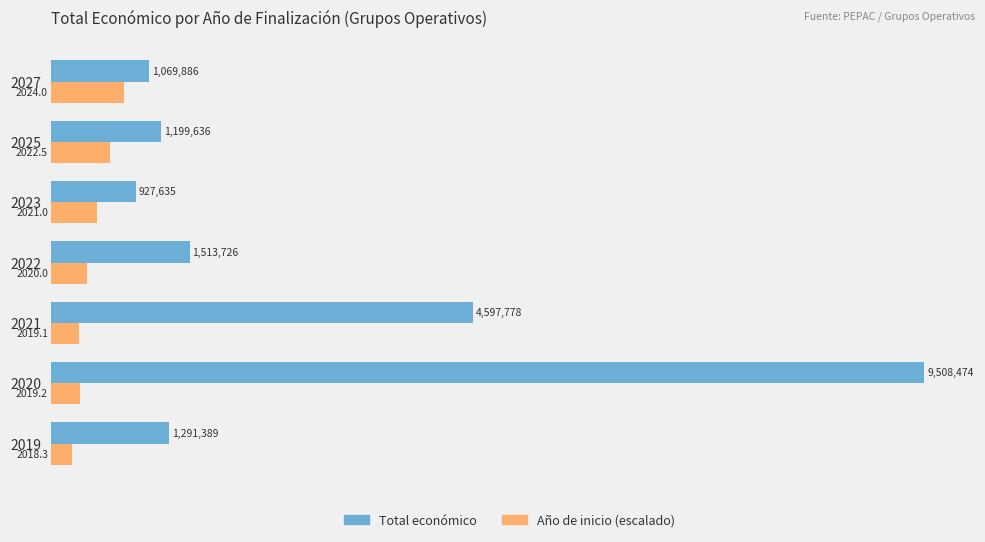

Which category has the highest value in the Total económico series?

2020